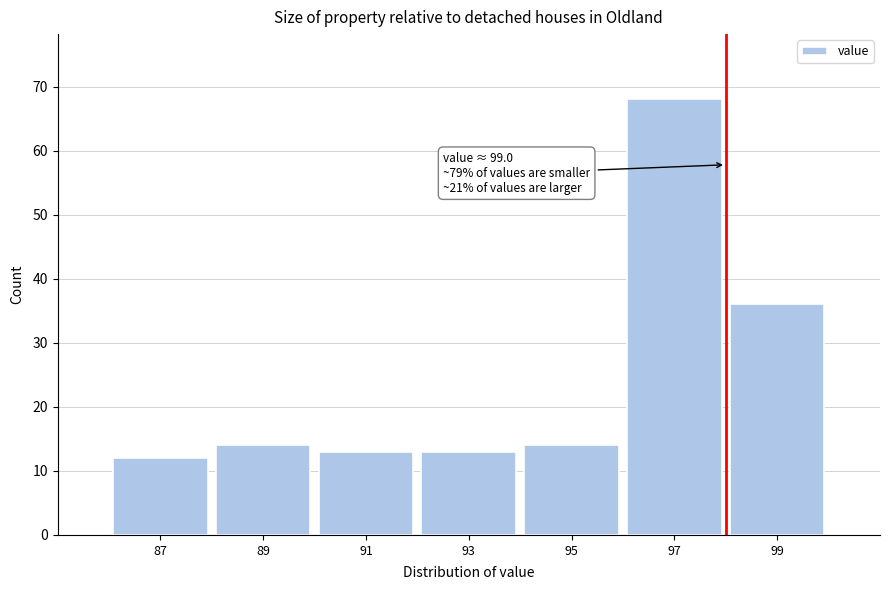

Reading left to right, what are all the values shown in this chart?

12	14	13	13	14	68	36